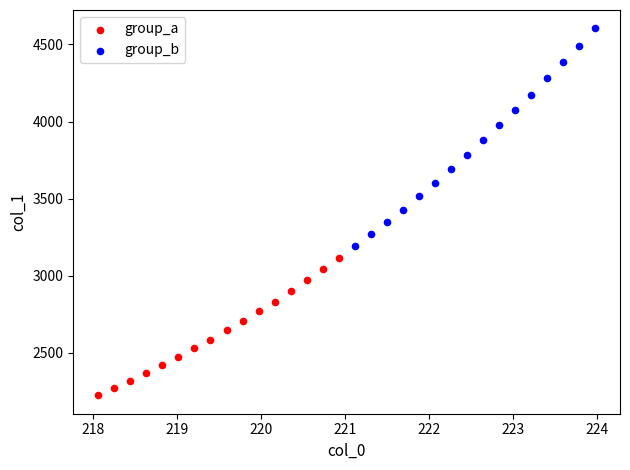

Which series reaches the minimum Y coordinate?

group_a